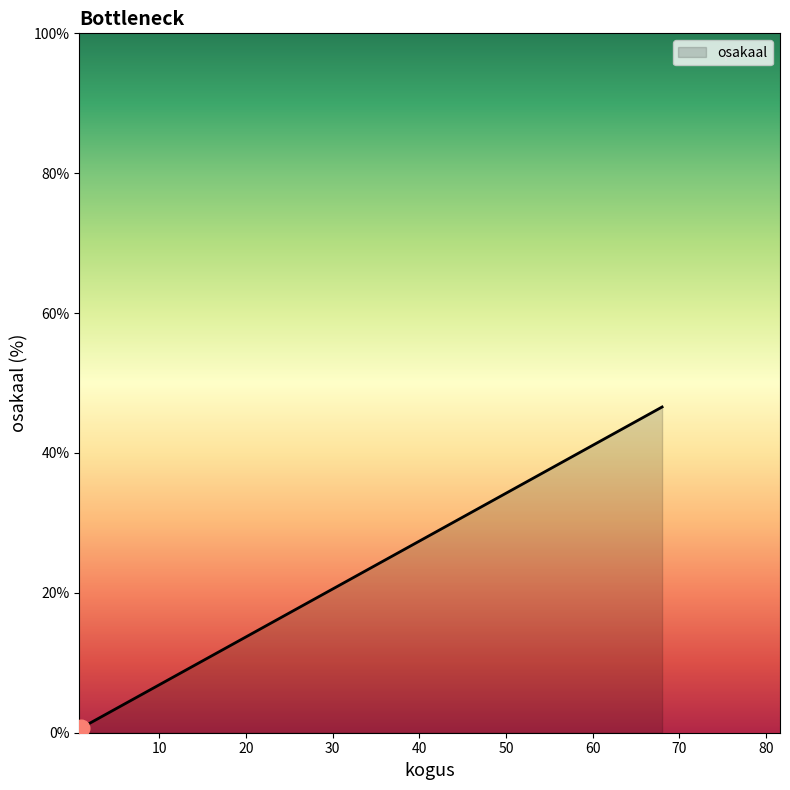

What is the difference between the second highest and minimum values?

17.8